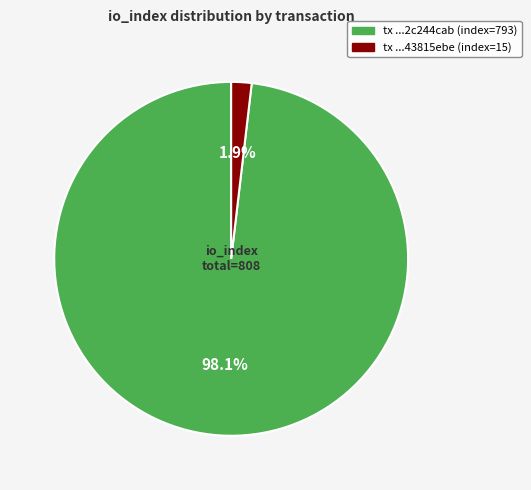

Is there any slice that represents more than half of the pie?

Yes